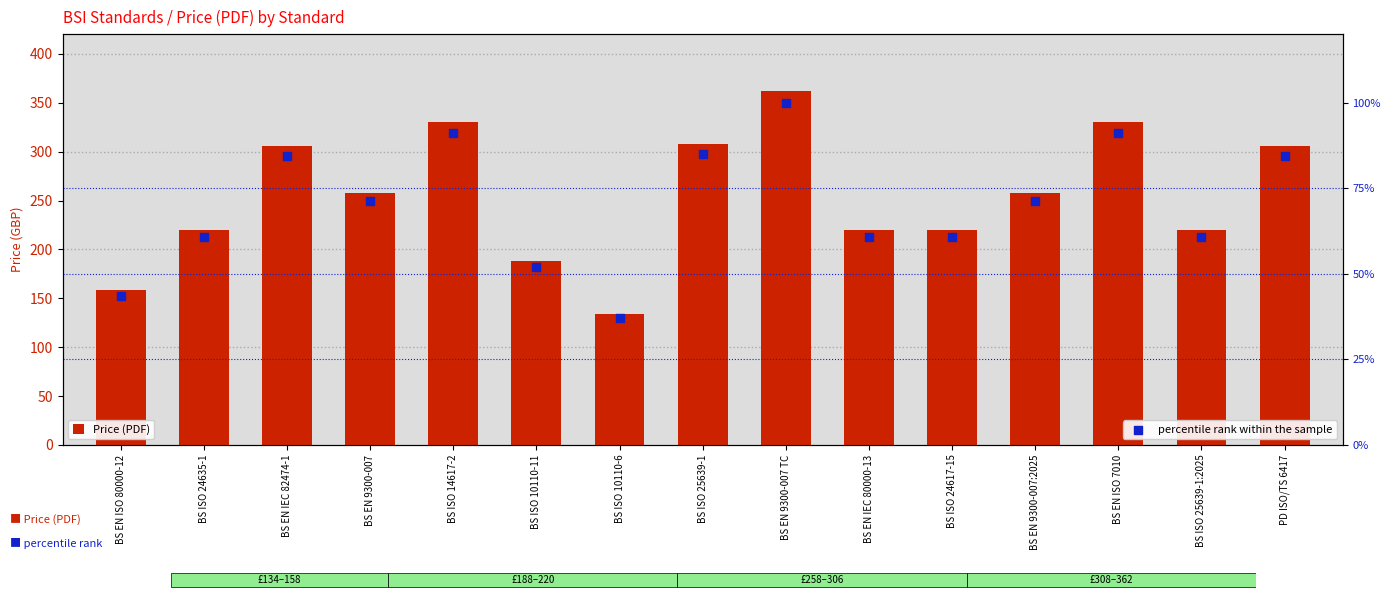

Which series has the widest spread of Y values?

Price (PDF)